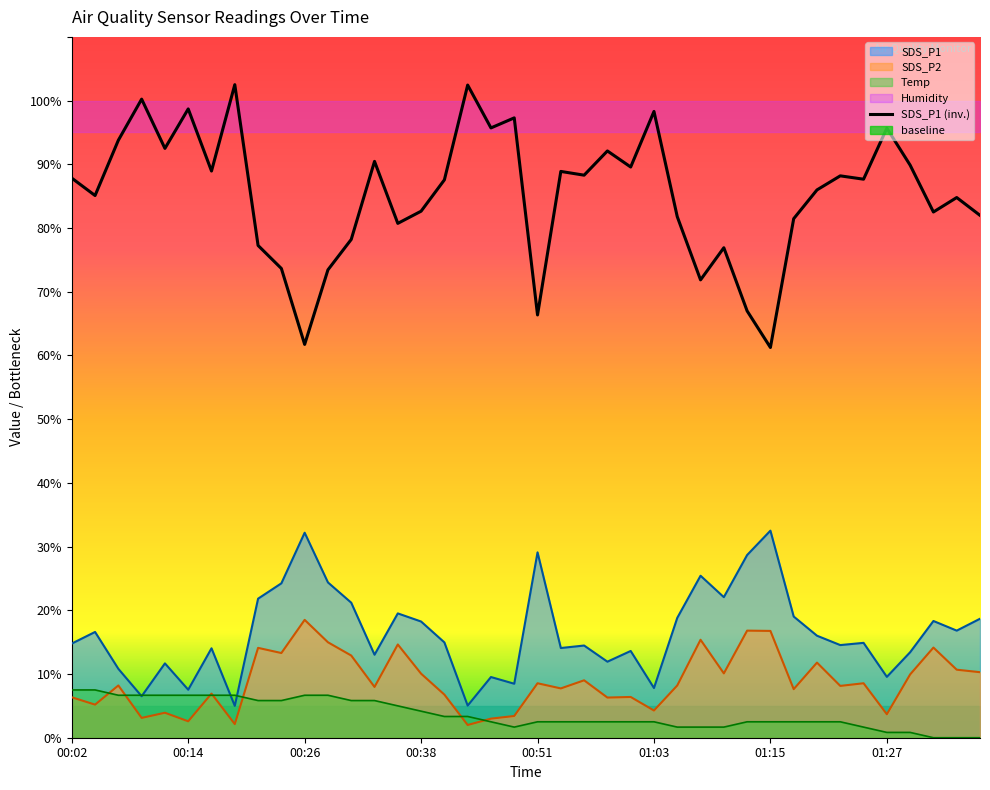

Where does the SDS_P1 series first go above 14?

00:02